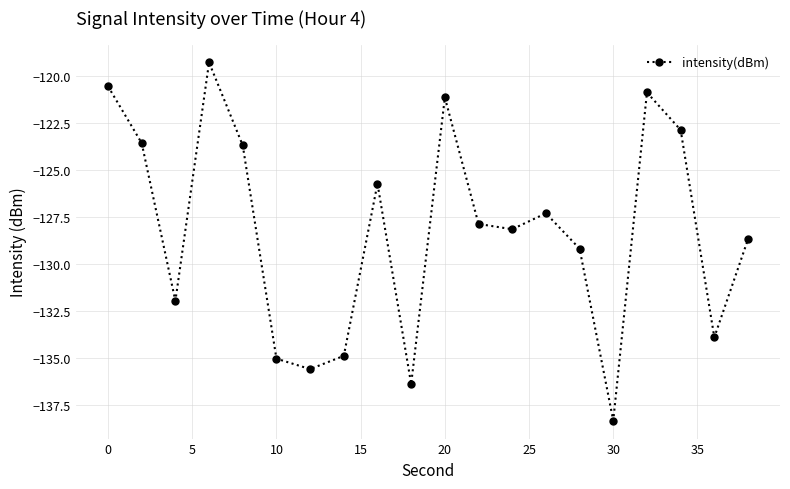

What is the value of the 17th point from the left?

-120.9